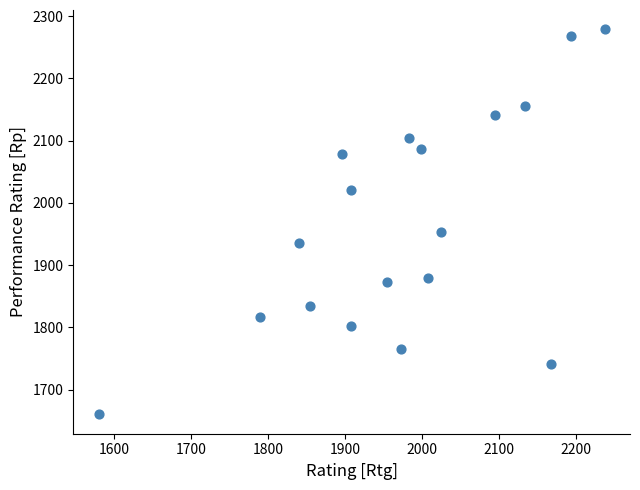

What is the range of Y values (max minus min)?

619